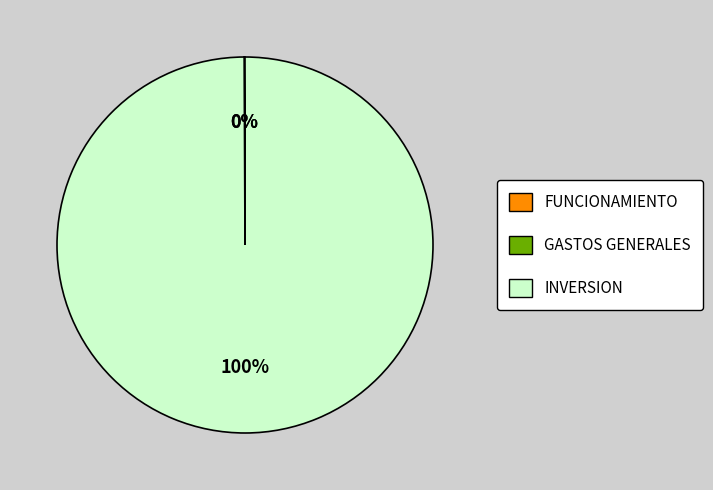

Which category accounts for the majority?

INVERSION